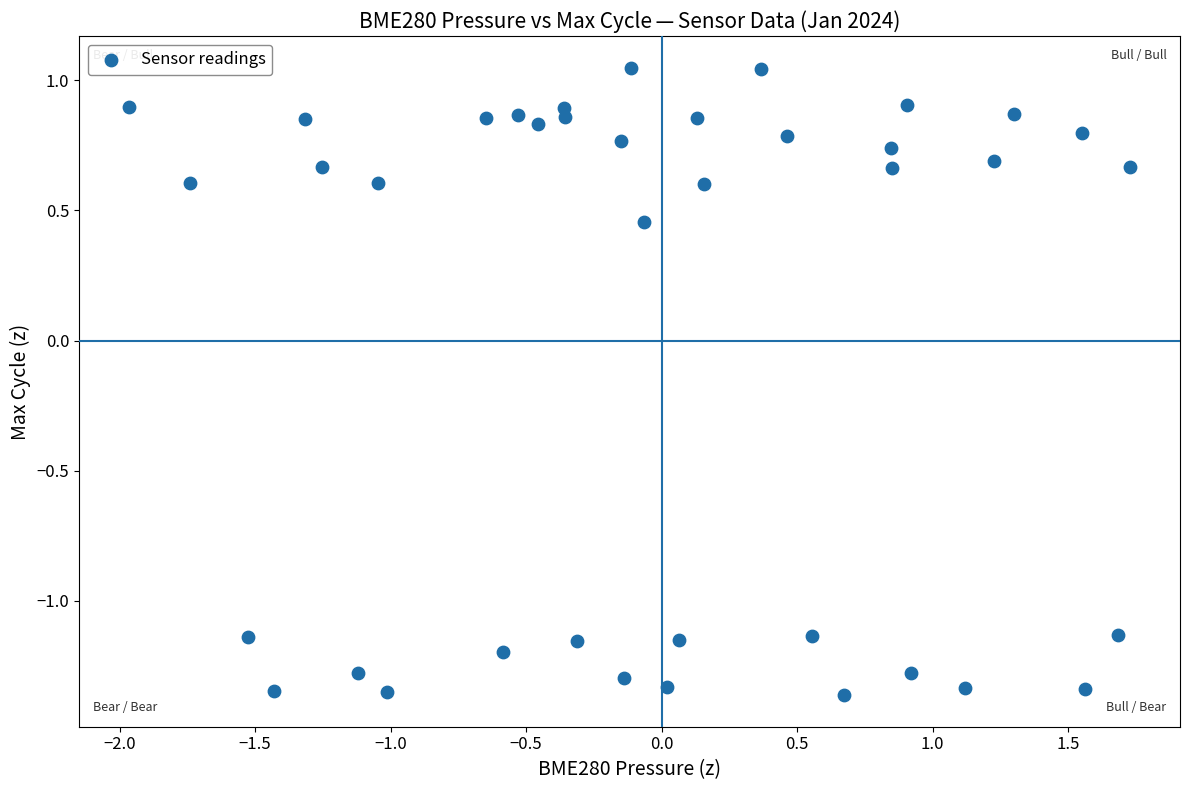

What is the range of Y values (max minus min)?

2.4